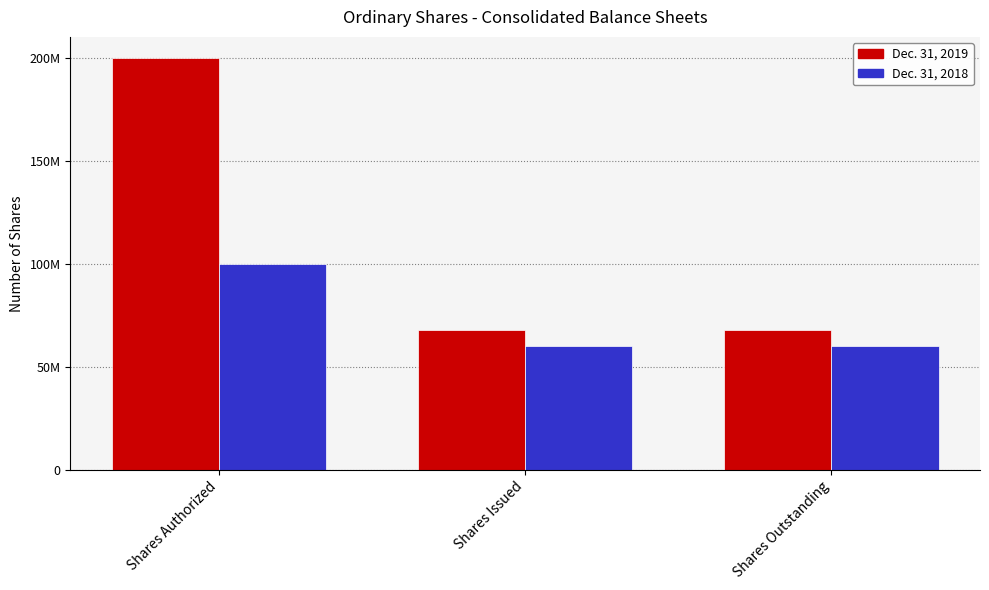

Rank the series by their maximum value, from highest to lowest.

Dec. 31, 2019, Dec. 31, 2018